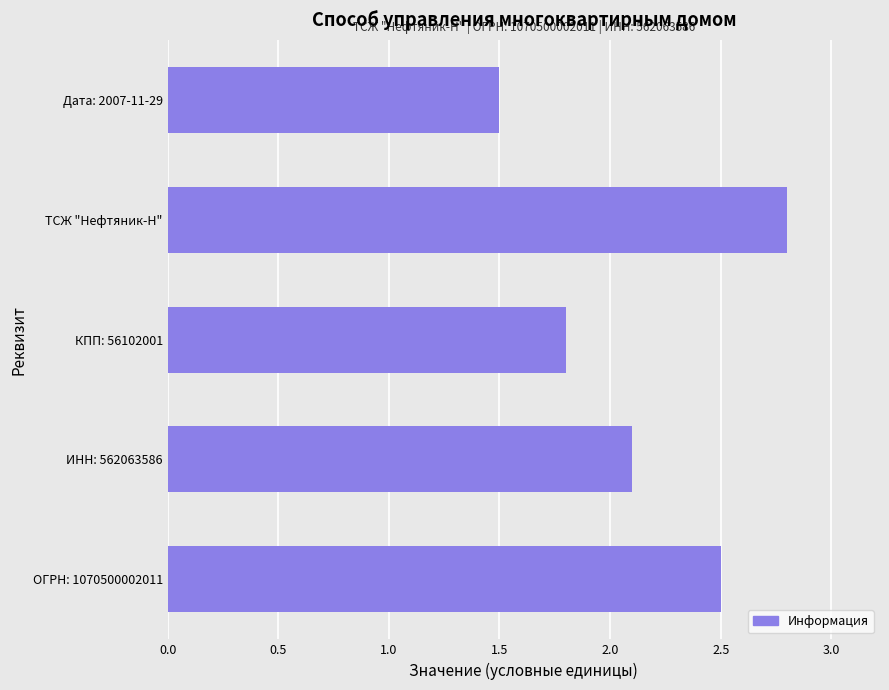

Reading bottom to top, what are all the values shown in this chart?

2.5	2.1	1.8	2.8	1.5